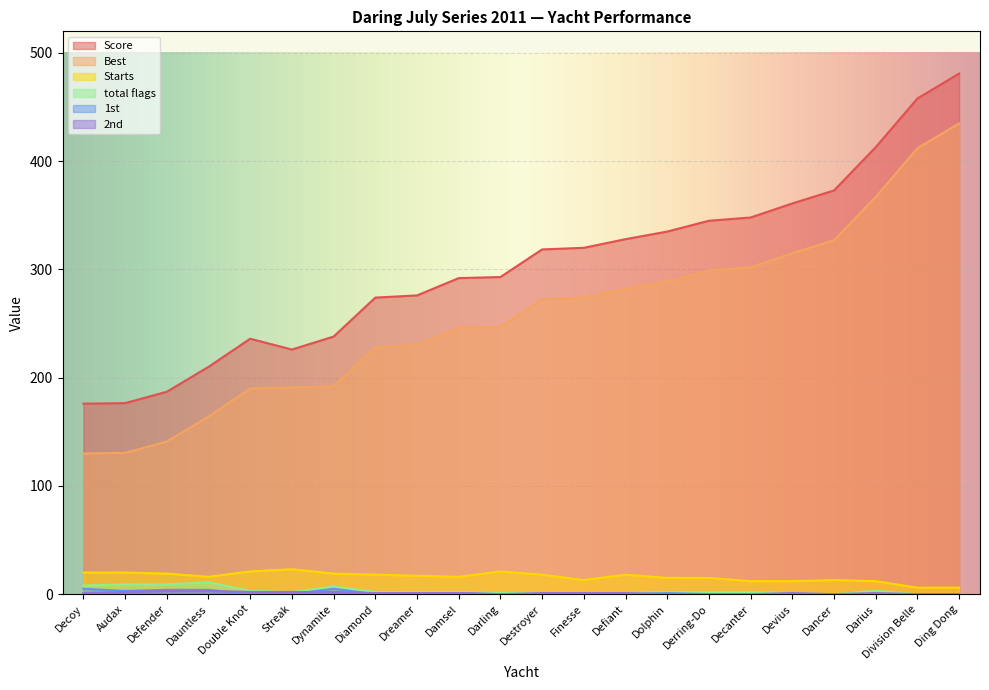

Reading left to right, what are all the values shown in this chart?

Score: Decoy=176.0	Audax=176.5	Defender=187.0	Dauntless=210.0	Double Knot=236.0	Streak=226.0	Dynamite=238.0	Diamond=274.0	Dreamer=276.0	Damsel=292.0	Darling=293.0	Destroyer=318.5	Finesse=320.0	Defiant=328.0	Dolphin=335.0	Derring-Do=345.0	Decanter=348.0	Devius=361.0	Dancer=373.0	Darius=413.0	Division Belle=458.0	Ding Dong=481.0
Best: Decoy=130.0	Audax=130.5	Defender=141.0	Dauntless=164.0	Double Knot=190.0	Streak=191.0	Dynamite=192.0	Diamond=228.0	Dreamer=230.0	Damsel=246.0	Darling=247.0	Destroyer=272.5	Finesse=274.0	Defiant=282.0	Dolphin=289.0	Derring-Do=299.0	Decanter=302.0	Devius=315.0	Dancer=327.0	Darius=367.0	Division Belle=412.0	Ding Dong=435.0
Starts: Decoy=20.0	Audax=20.0	Defender=19.0	Dauntless=16.0	Double Knot=21.0	Streak=23.0	Dynamite=19.0	Diamond=18.0	Dreamer=17.0	Damsel=16.0	Darling=21.0	Destroyer=18.0	Finesse=13.0	Defiant=18.0	Dolphin=15.0	Derring-Do=15.0	Decanter=12.0	Devius=12.0	Dancer=13.0	Darius=12.0	Division Belle=6.0	Ding Dong=6.0
total flags: Decoy=8.0	Audax=9.0	Defender=9.0	Dauntless=11.0	Double Knot=3.0	Streak=2.0	Dynamite=7.0	Diamond=2.0	Dreamer=2.0	Damsel=2.0	Darling=1.0	Destroyer=1.0	Finesse=1.0	Defiant=1.0	Dolphin=2.0	Derring-Do=2.0	Decanter=2.0	Devius=1.0	Dancer=0.0	Darius=3.0	Division Belle=0.0	Ding Dong=0.0
1st: Decoy=5.0	Audax=3.0	Defender=4.0	Dauntless=4.0	Double Knot=0.0	Streak=0.0	Dynamite=5.0	Diamond=0.0	Dreamer=0.0	Damsel=1.0	Darling=0.0	Destroyer=0.0	Finesse=0.0	Defiant=0.0	Dolphin=1.0	Derring-Do=0.0	Decanter=0.0	Devius=0.0	Dancer=0.0	Darius=0.0	Division Belle=0.0	Ding Dong=0.0
2nd: Decoy=1.0	Audax=2.0	Defender=3.0	Dauntless=3.0	Double Knot=2.0	Streak=2.0	Dynamite=2.0	Diamond=1.0	Dreamer=1.0	Damsel=1.0	Darling=0.0	Destroyer=1.0	Finesse=1.0	Defiant=1.0	Dolphin=0.0	Derring-Do=0.0	Decanter=0.0	Devius=1.0	Dancer=0.0	Darius=1.0	Division Belle=0.0	Ding Dong=0.0